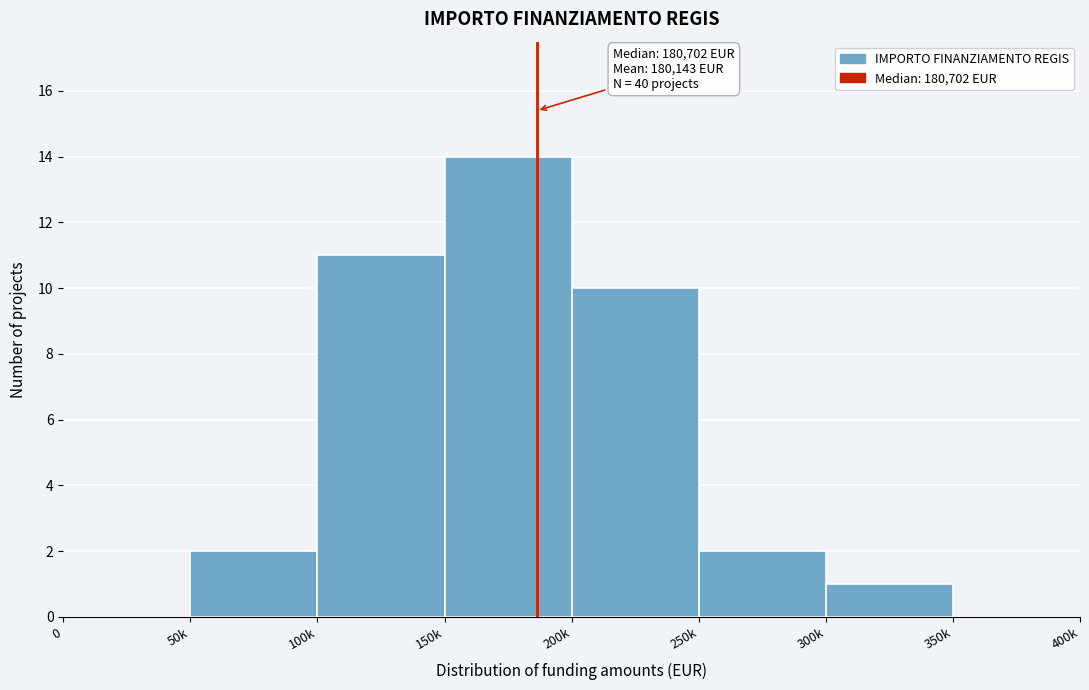

Reading left to right, what are all the values shown in this chart?

0=0	50k=2	100k=11	150k=14	200k=10	250k=2	300k=1	350k=0